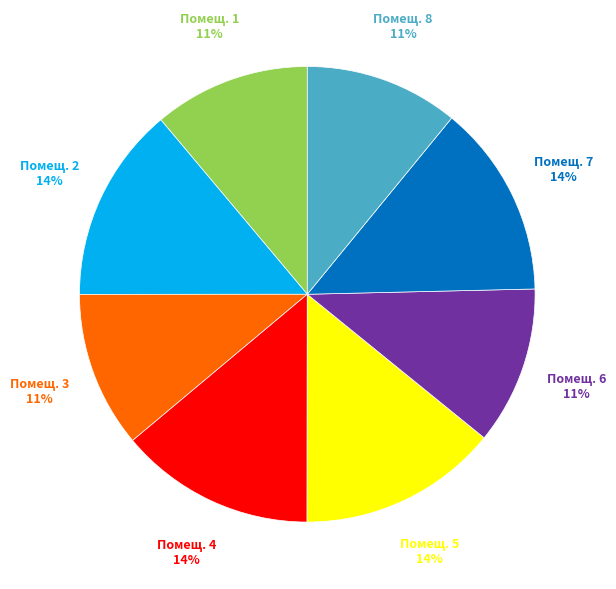

To the nearest percent, what is the difference between the largest and smallest slice percentages?

3%